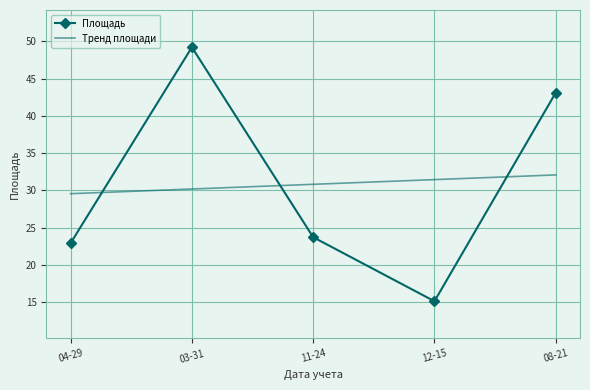

What is the difference between the maximum and second lowest values in the Площадь series?

26.3